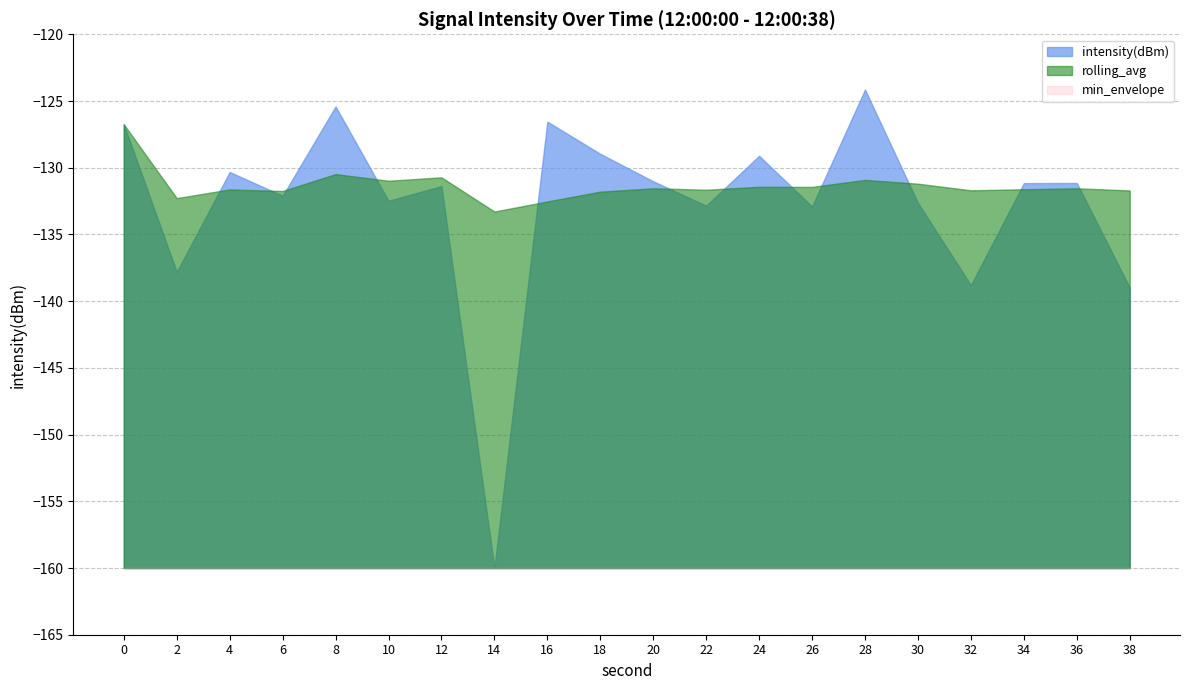

What is the minimum value shown in the chart?

-160.0